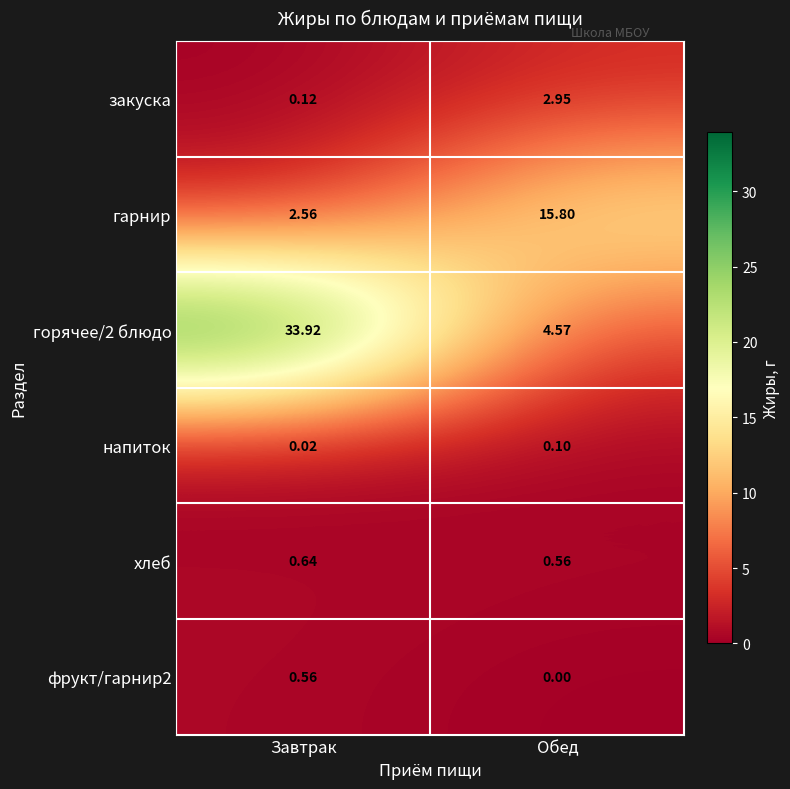

Where is гарнир nearest to the value 9?

Завтрак